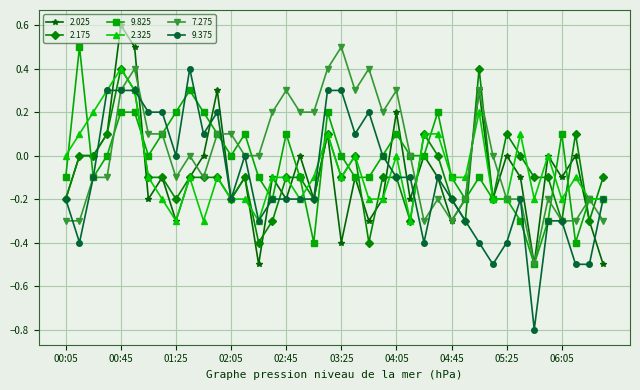

What is the value of the 9.825 point at the 30th from the left?

-0.2